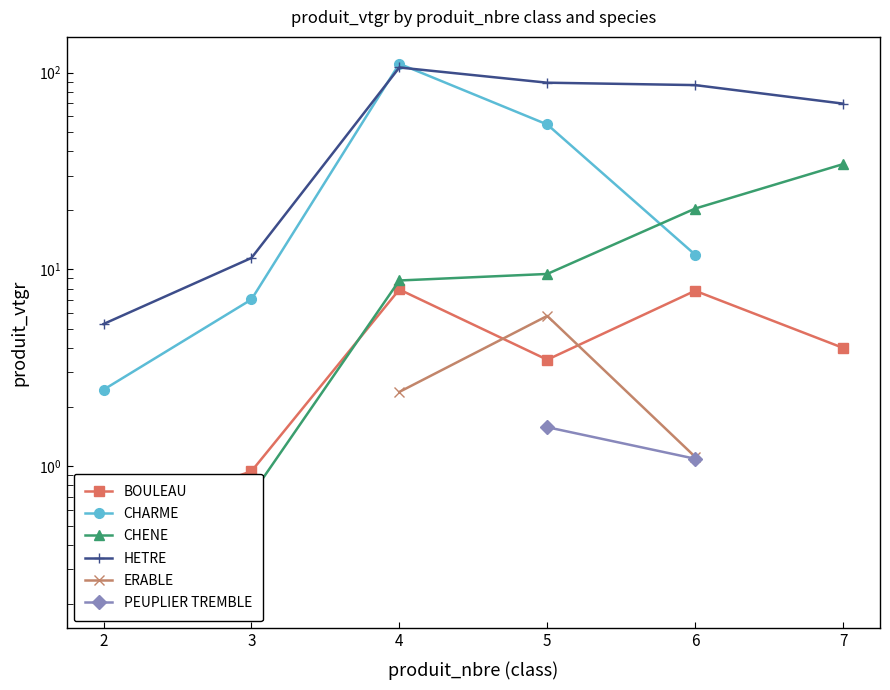

The ERABLE series shows 1.9 at 6. True or false?

False